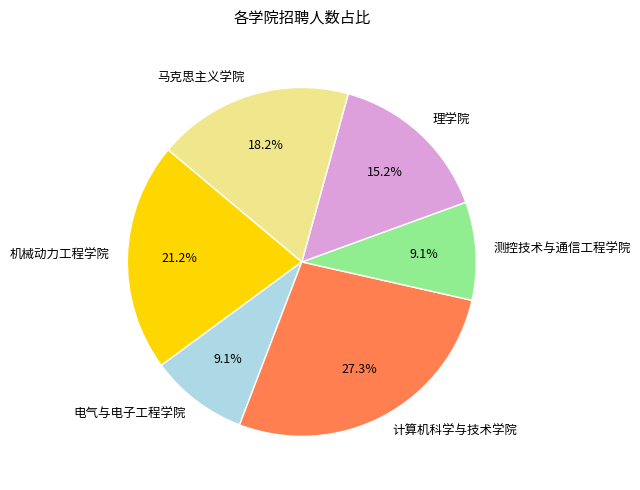

Which category has the biggest portion of the pie?

计算机科学与技术学院